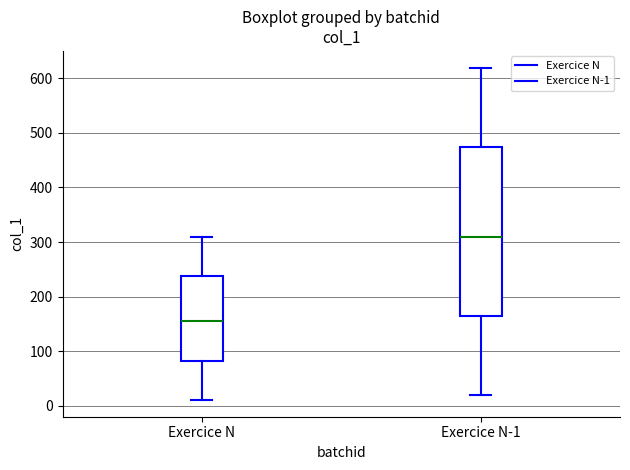

Where is the lower edge of the box for Exercice N on the y-axis? The values are not printed on the chart, so give them approximately, as read against the axis.

80